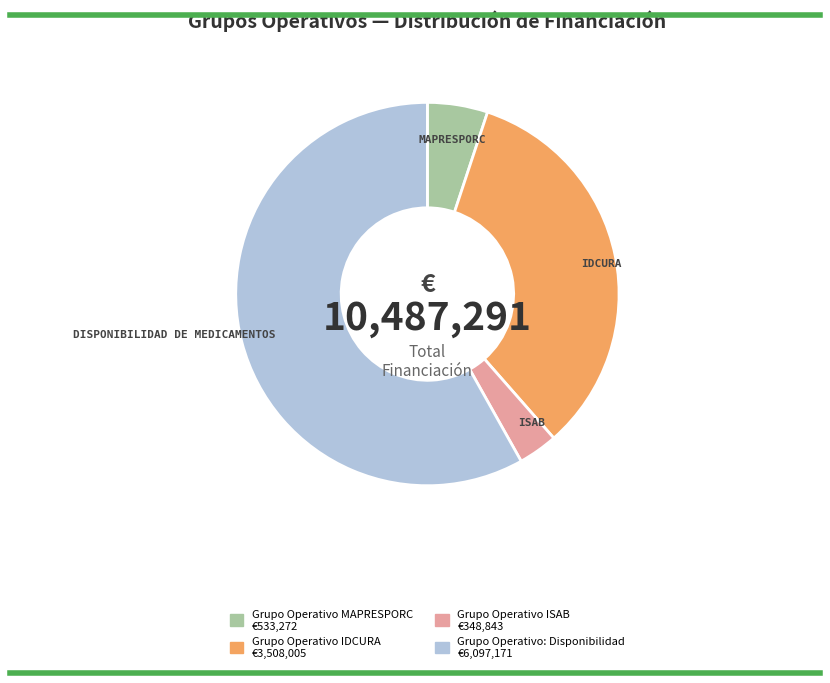

Is there any slice that represents more than half of the pie?

Yes